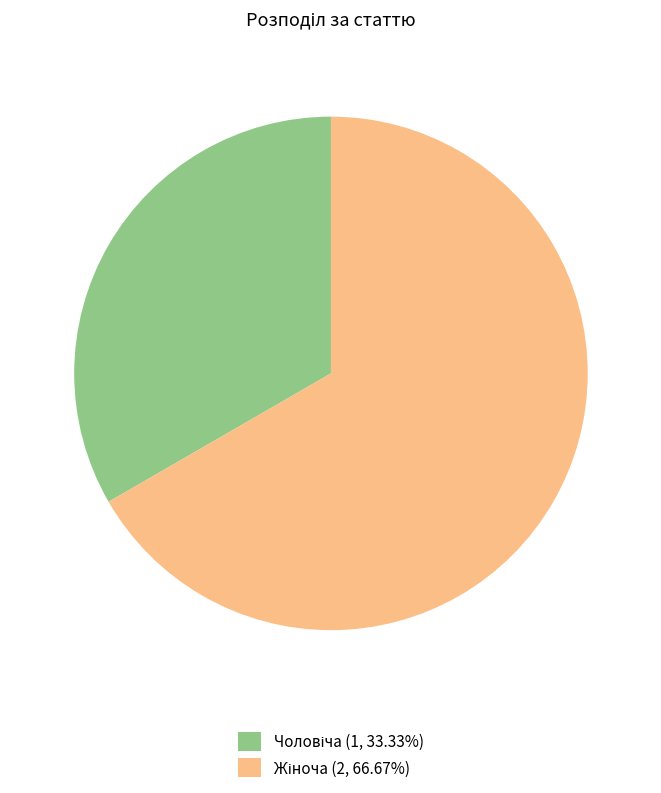

Does any single category account for the majority?

Yes